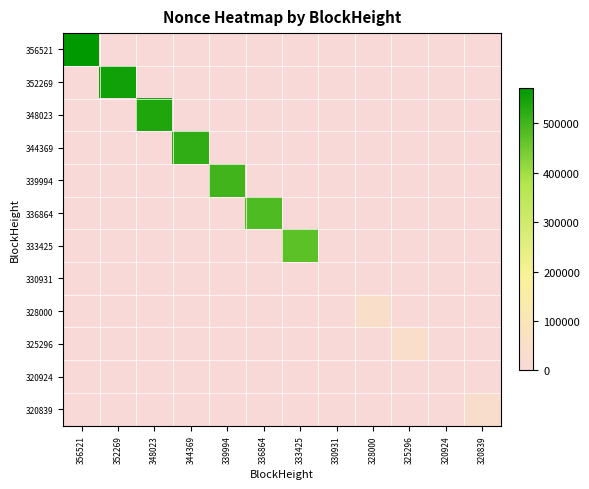

At which category is the sum across all series the highest?

356521